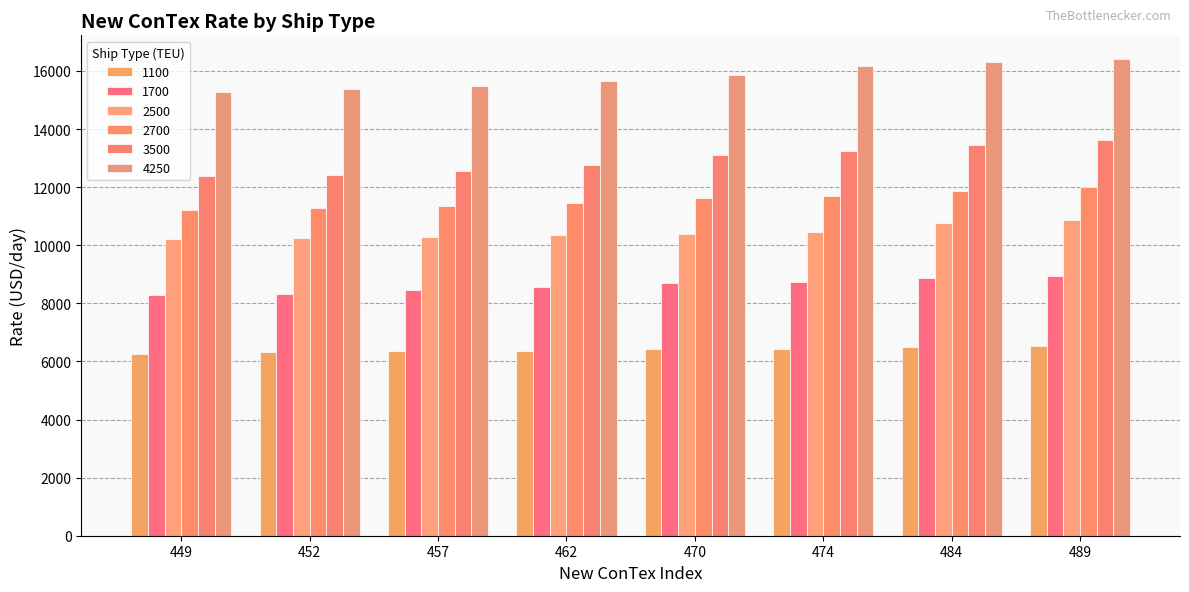

Where does the 2500 series first go above 10385?

474